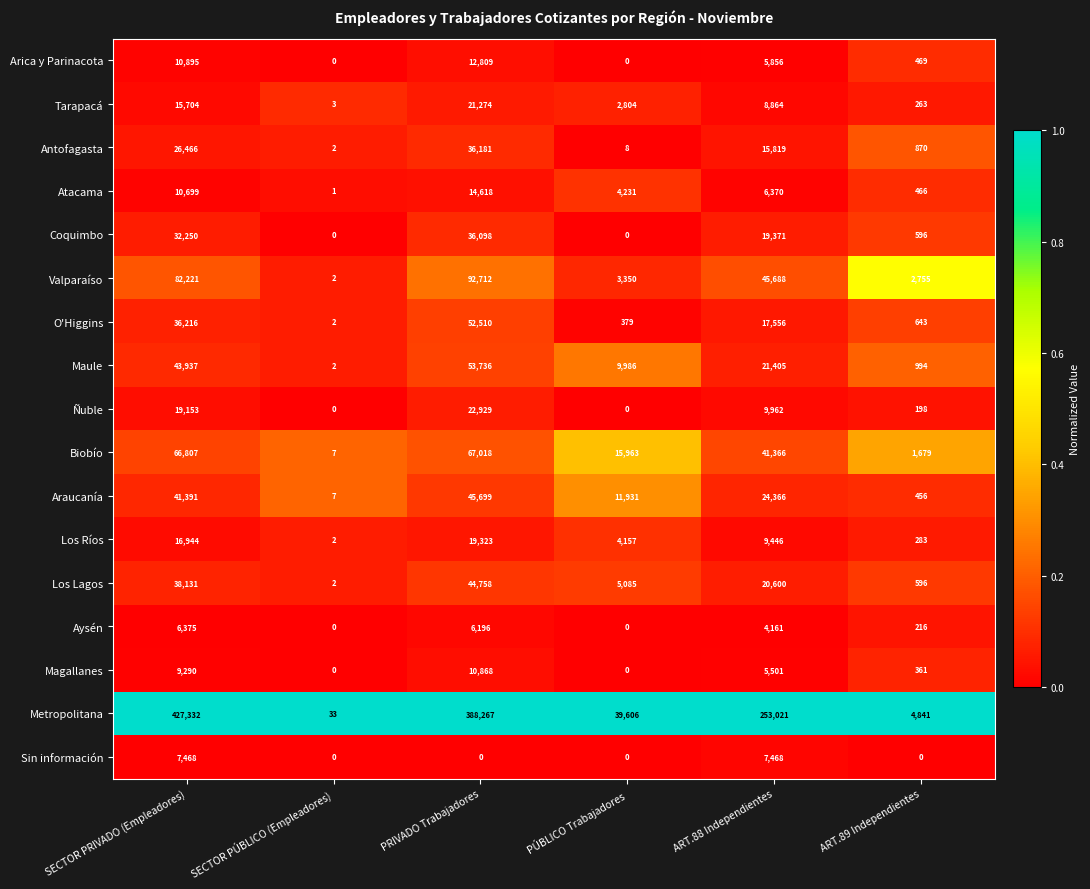

What is the difference between the highest and lowest values at PÚBLICO Trabajadores?

39606